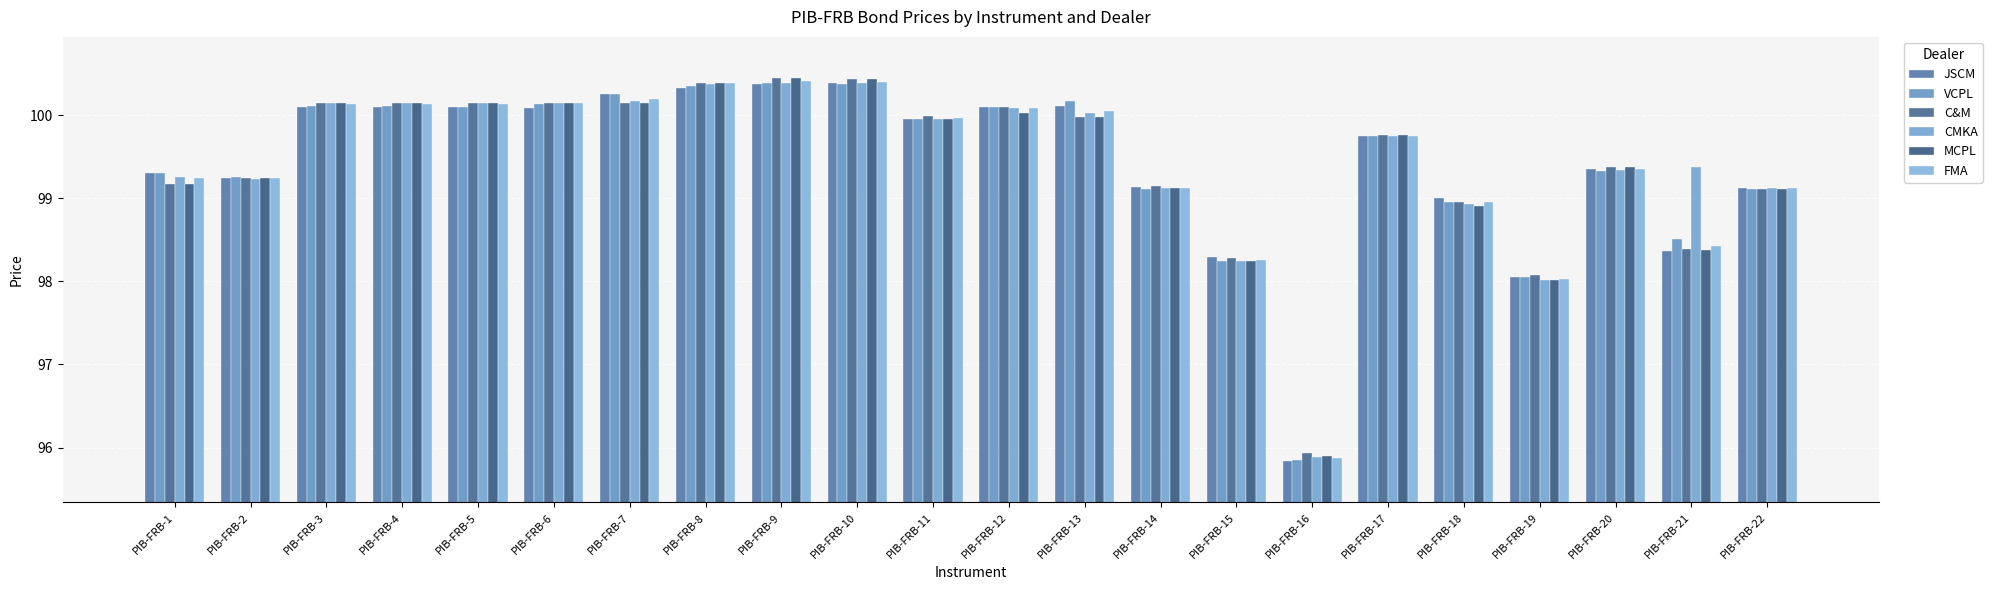

Read the C&M value at PIB-FRB-12.

100.1